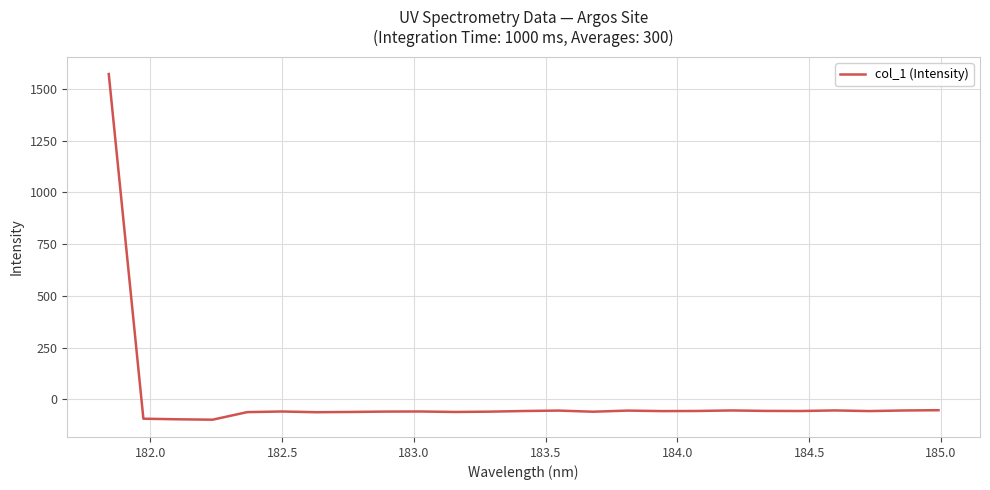

What is the difference between the maximum and minimum values?

1669.2